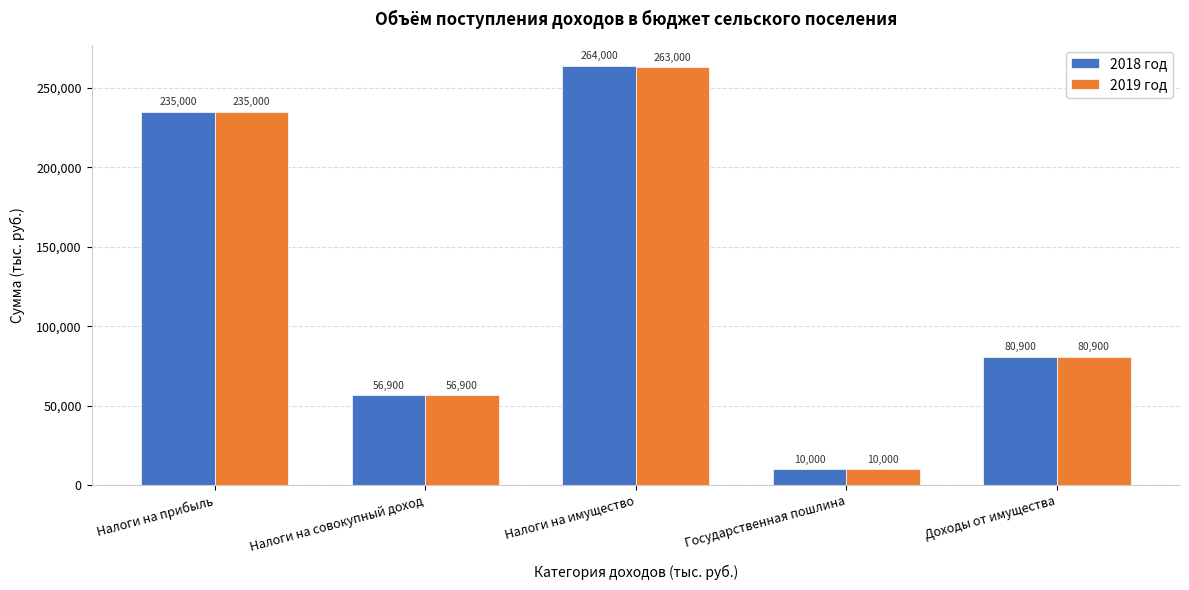

Reading right to left, list all the values displayed in this chart.

2018 год: 80900	10000	264000	56900	235000
2019 год: 80900	10000	263000	56900	235000